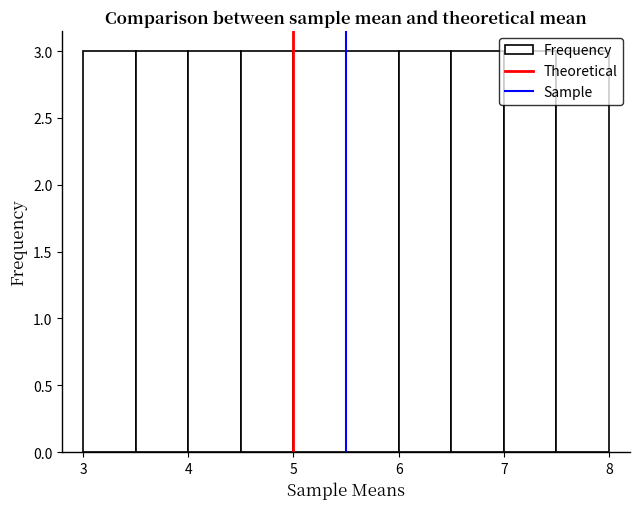

Reading left to right, list every bar in this chart as the range it spans on the x-axis followed by its height. The values are not printed on the chart, so give them approximately, as read against the axis.

3.0 to 3.5: 3
3.5 to 4.0: 3
4.0 to 4.5: 3
4.5 to 5.0: 3
5.0 to 5.5: 3
5.5 to 6.0: 3
6.0 to 6.5: 3
6.5 to 7.0: 3
7.0 to 7.5: 3
7.5 to 8.0: 3